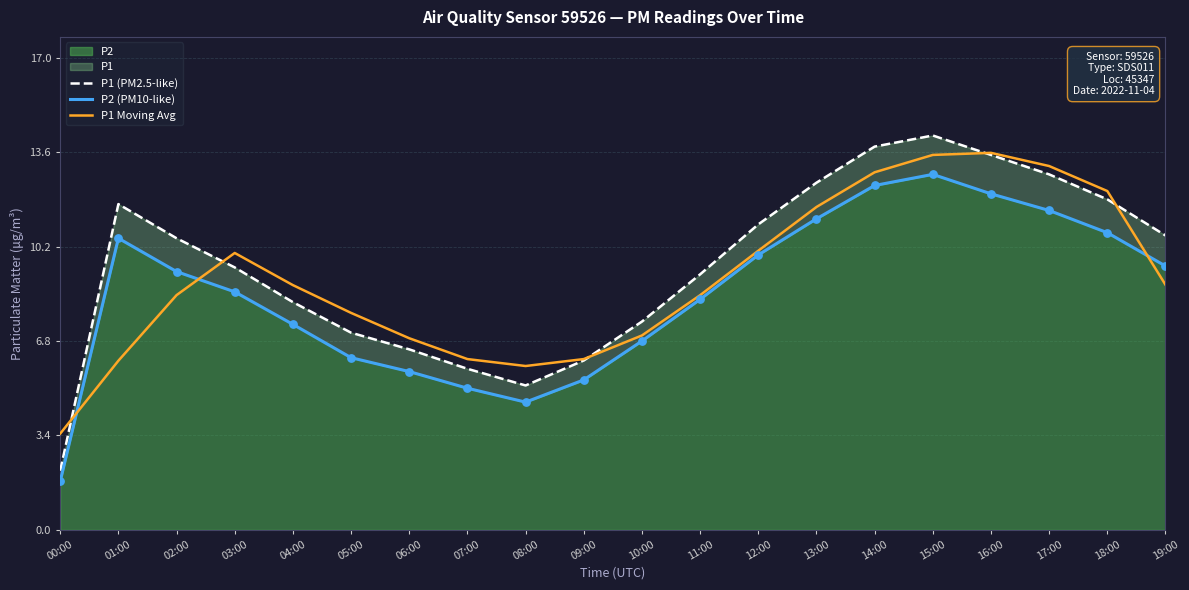

At how many categories does at least one series exceed 4?

19